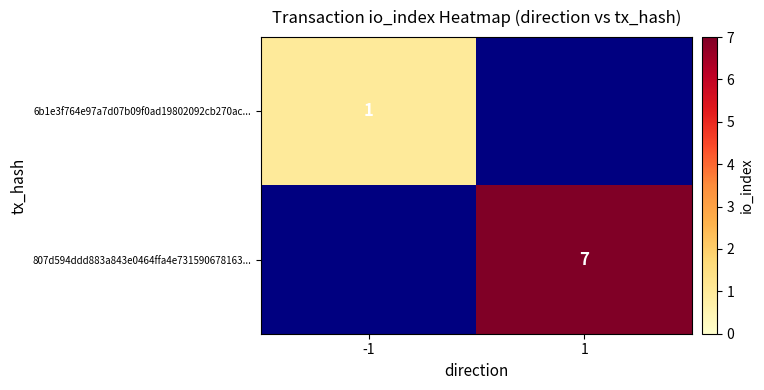

True or false: 807d594ddd883a843e0464ffa4e731590678163... has a value of 7 at 1.

True